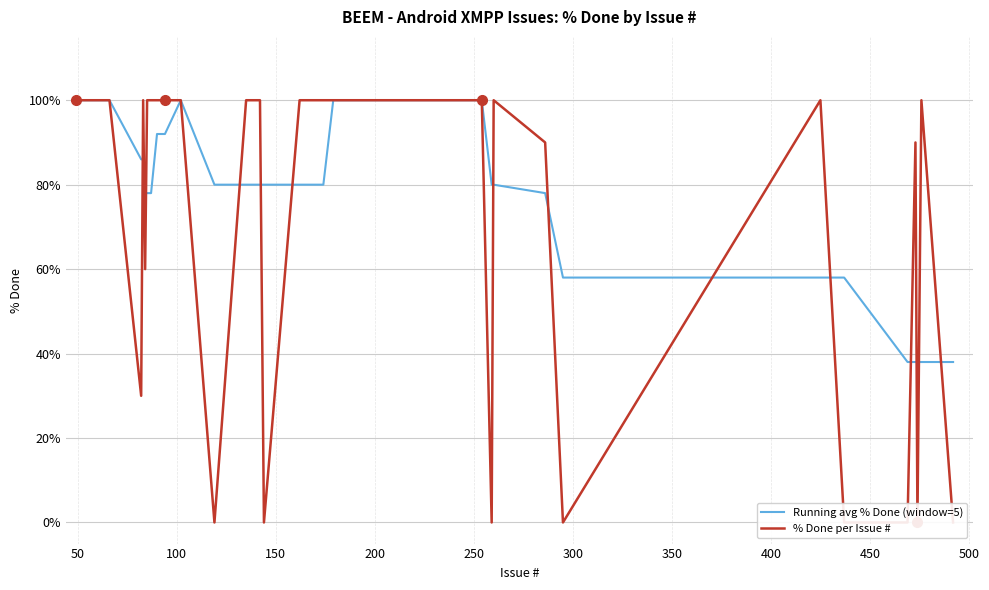

What is the sum of all Running avg % Done (window=5) values?

3192